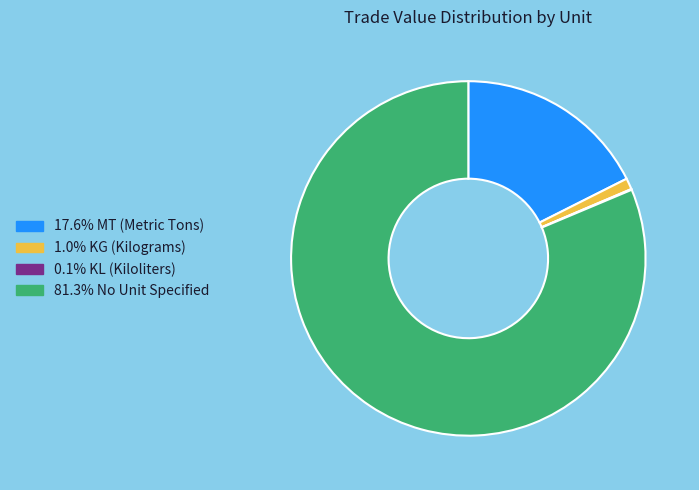

Does any single category account for the majority?

Yes